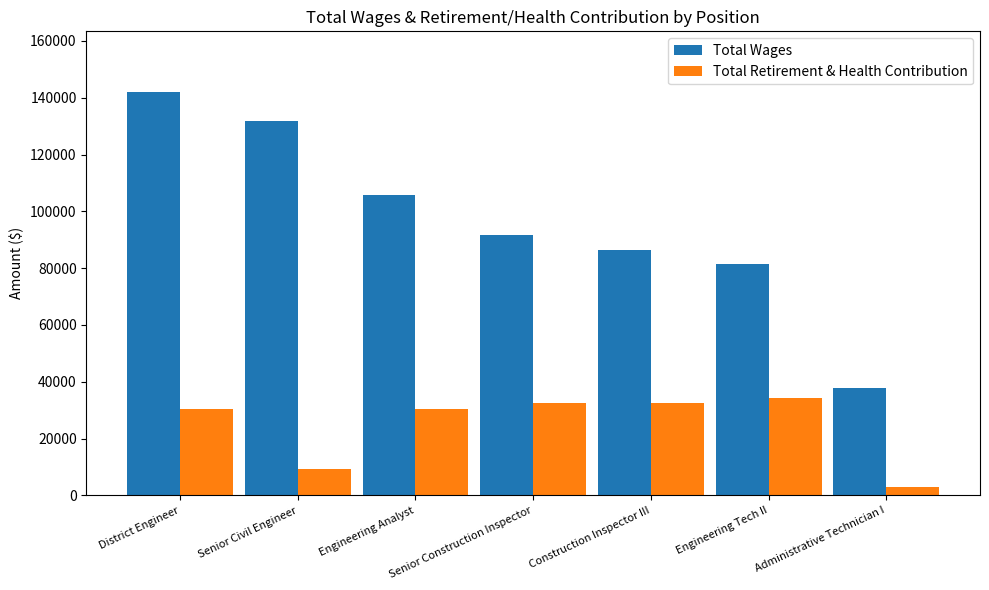

What is the difference between the highest and lowest values at Construction Inspector III?

54038